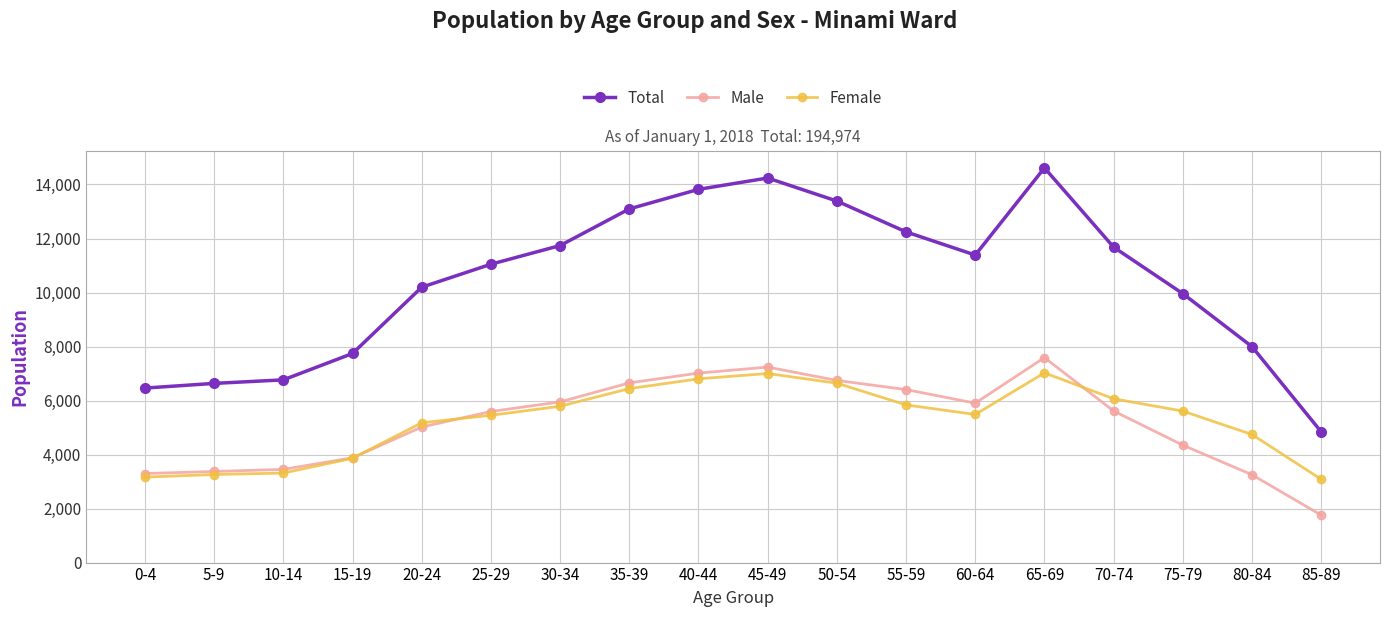

What is the total value across all series at 85-89?

9684